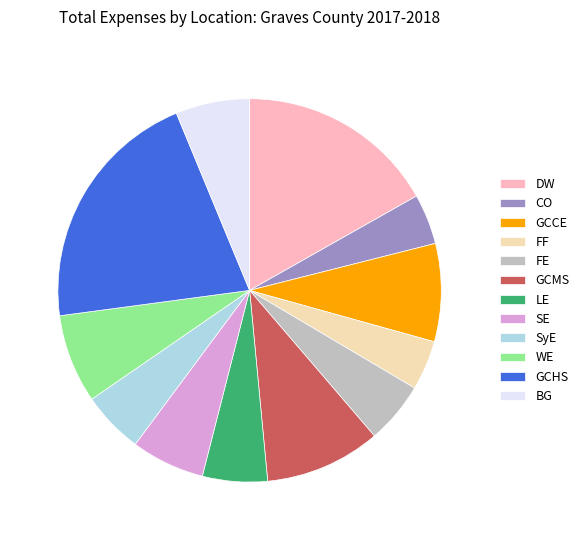

Which slice is the largest?

GCHS